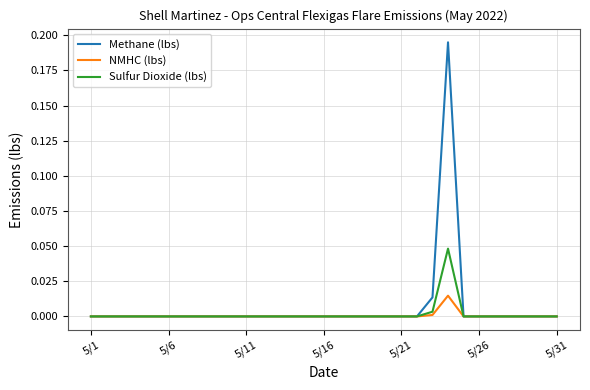

List the series in order of their peak value, lowest first.

NMHC (lbs), Sulfur Dioxide (lbs), Methane (lbs)